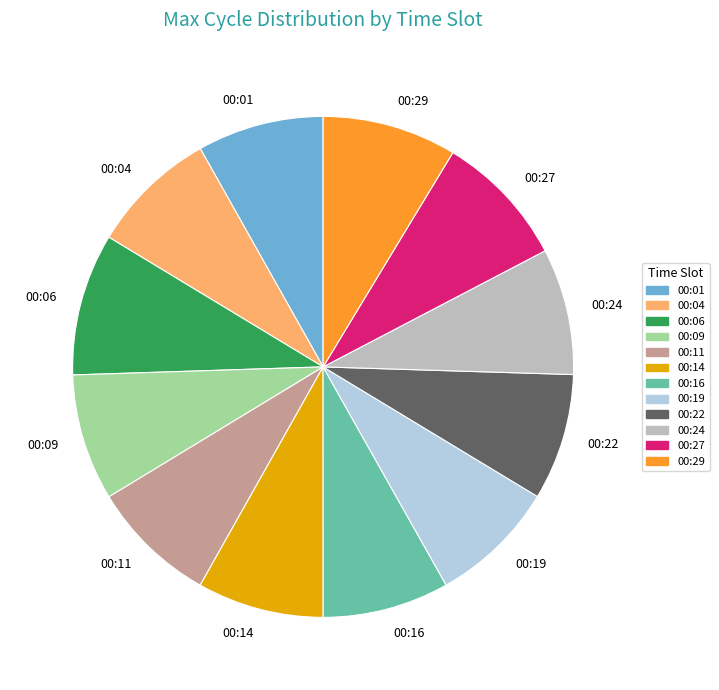

True or false: 00:11 accounts for 8% of the total.

True